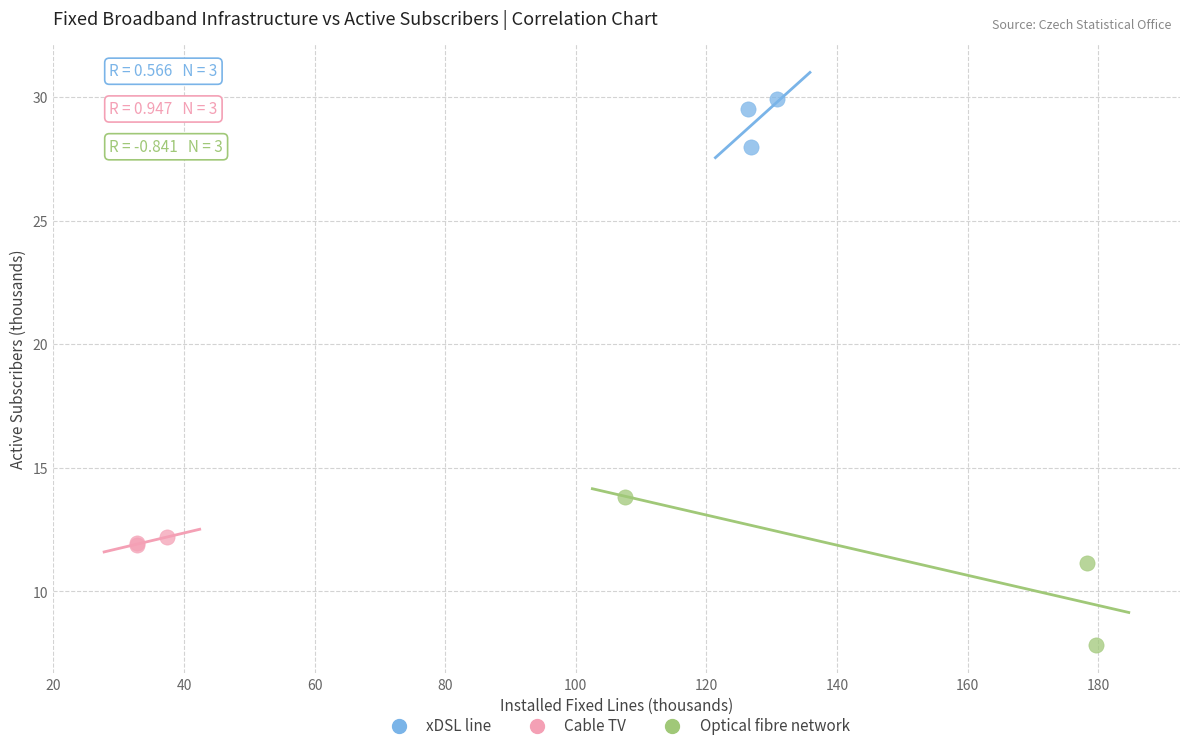

Which series contains the lowest Y value?

Optical fibre network